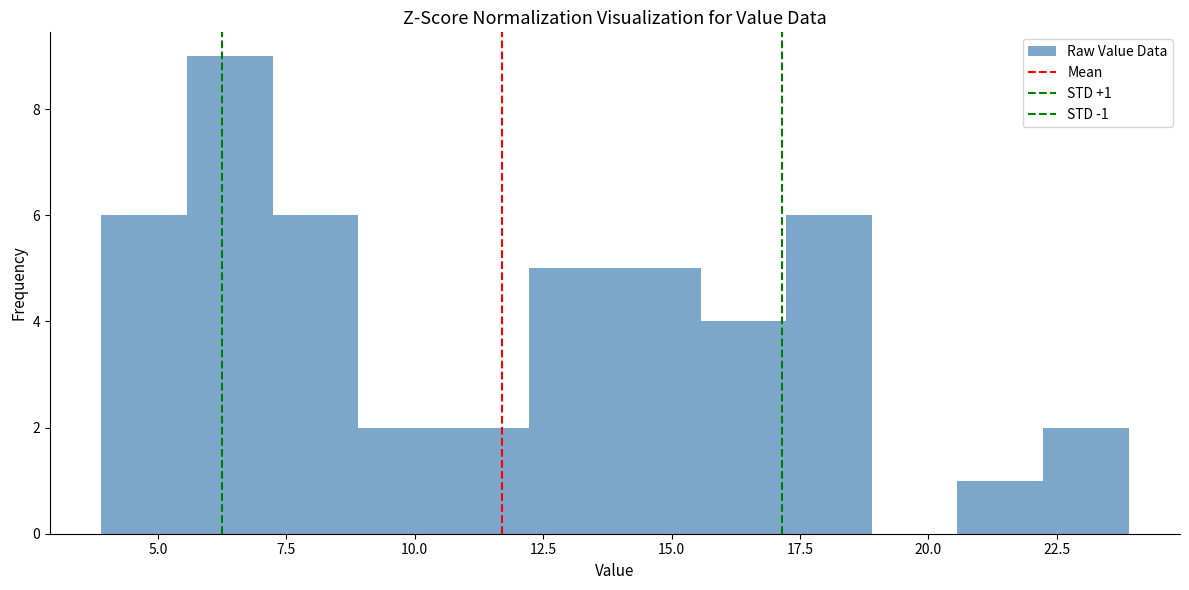

Around what value on the x-axis is the tallest bar? Give the approximate position of its centre, as read against the axis.

6.5